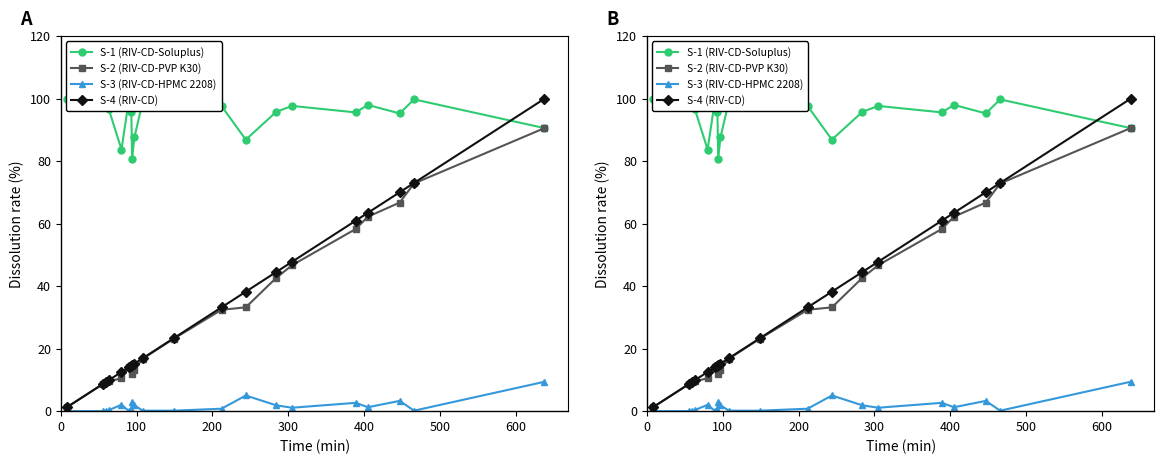

The S-4 (RIV-CD) series shows 107.3 at 18. True or false?

False